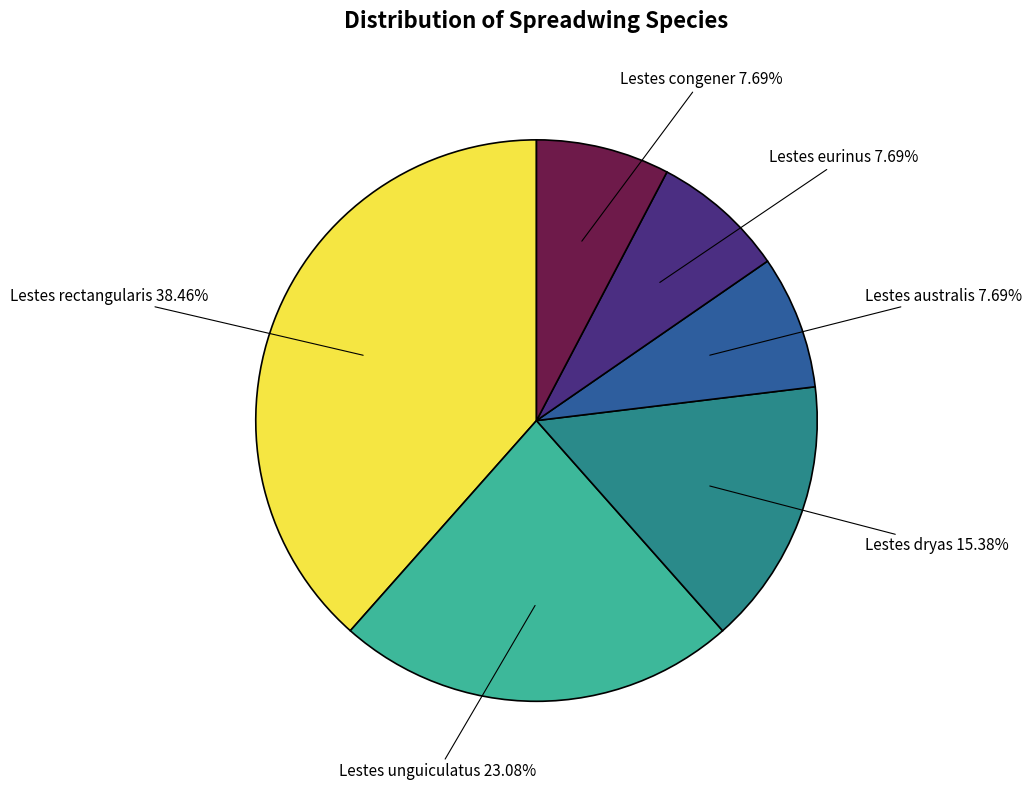

Is it true that Lestes unguiculatus is 16% of the pie?

False